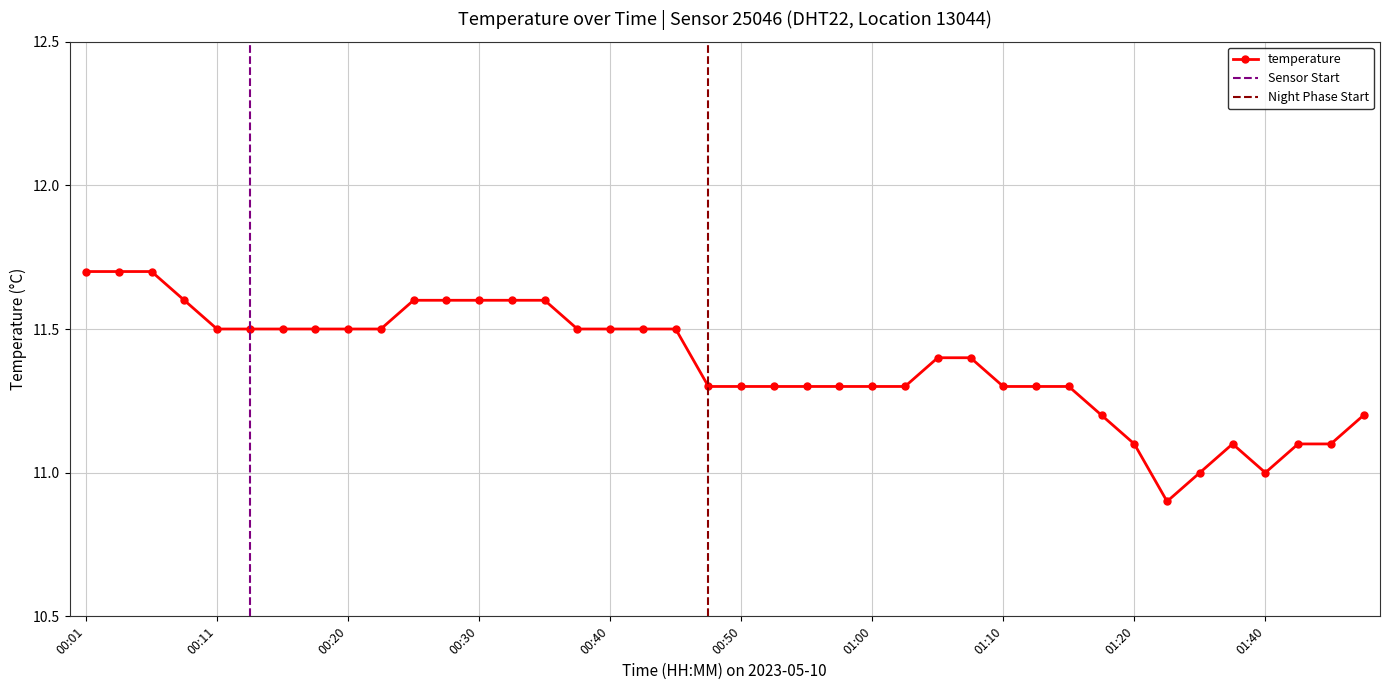

At which category does the data reach its first local valley?

01:25